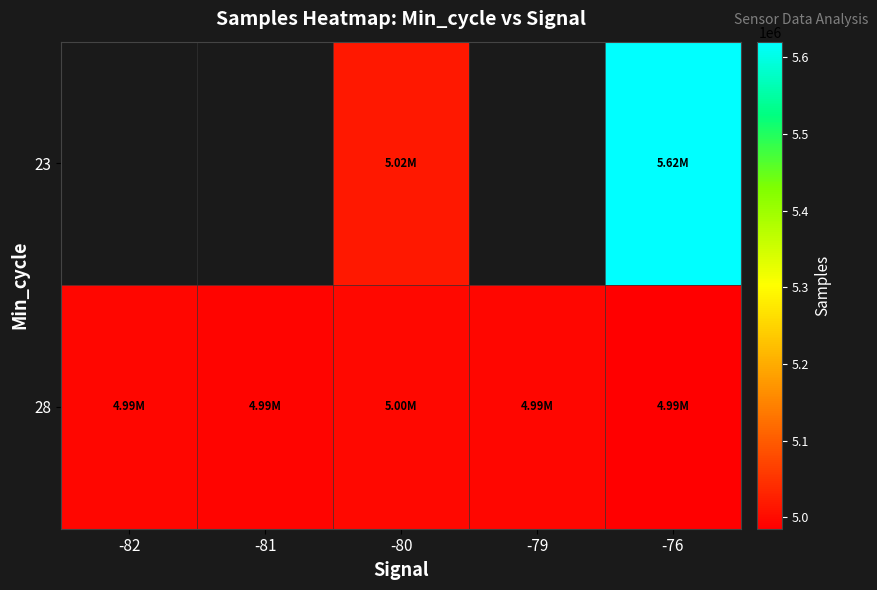

At which label does 28 reach its minimum?

-76